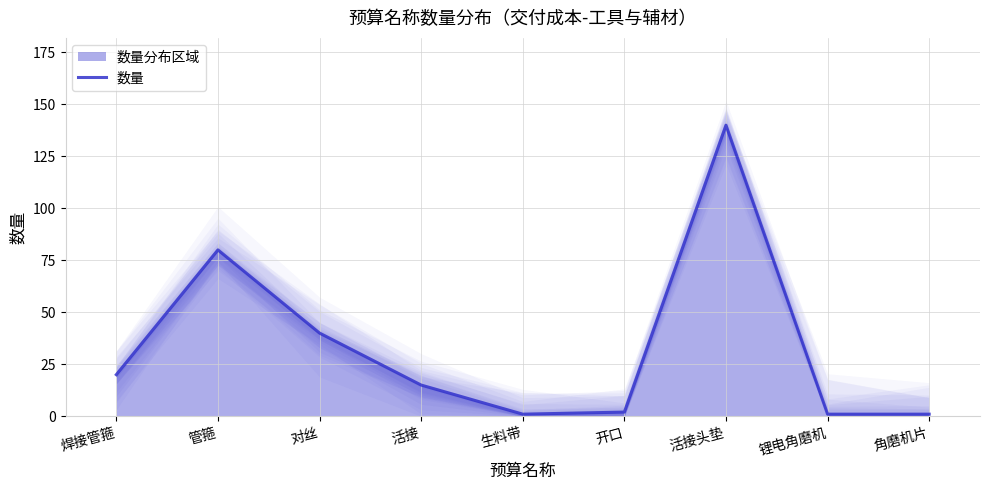

Read the value at 活接头垫.

140